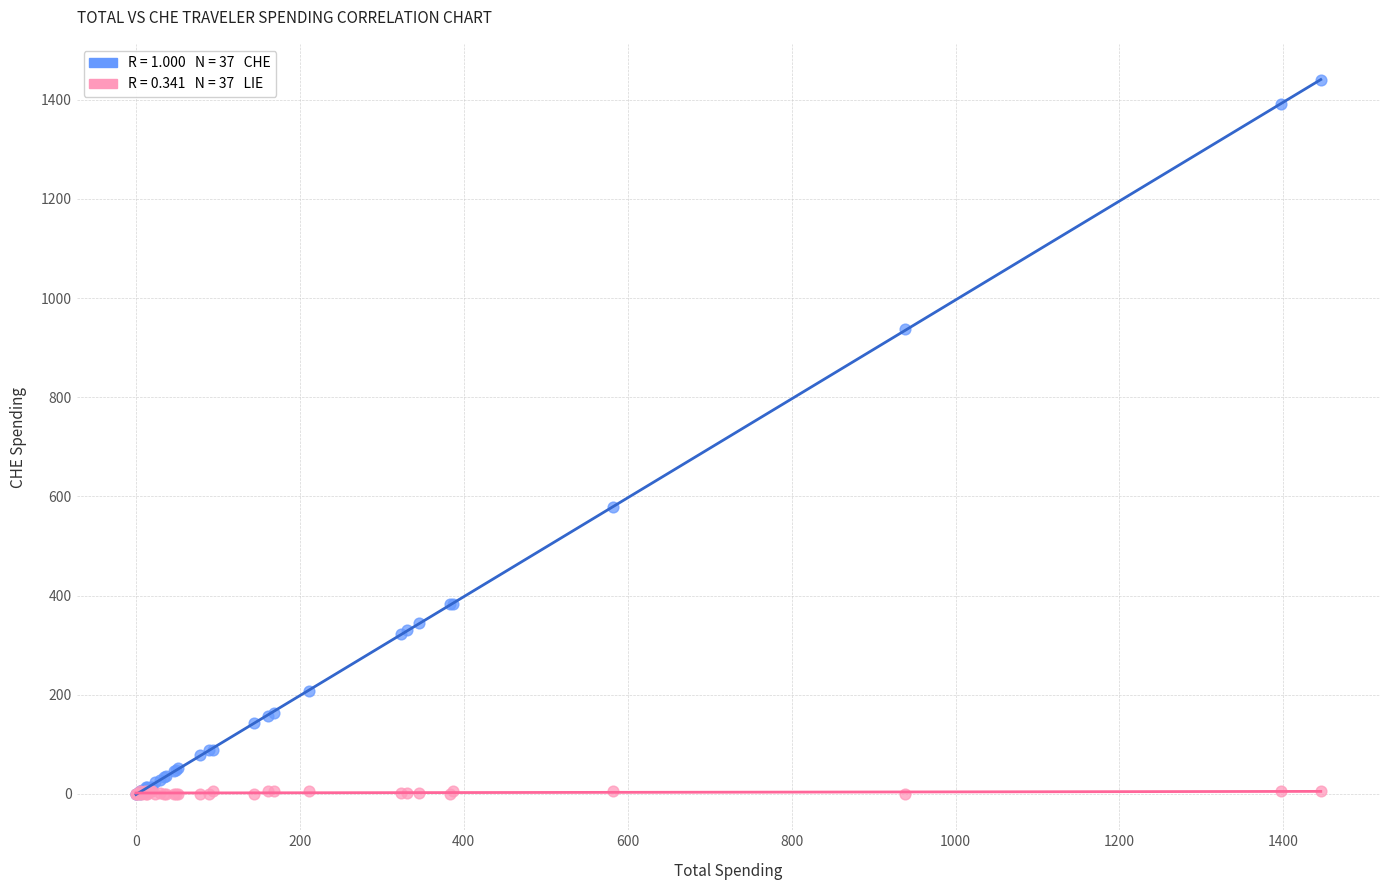

Across all series, what Y value is closest to 720?

578.0